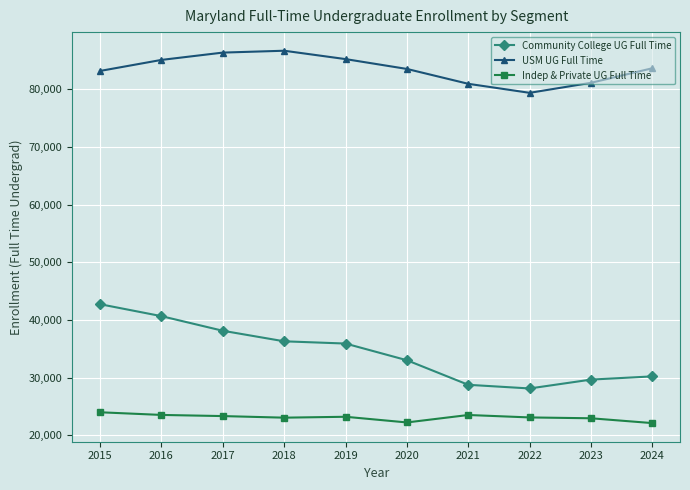

Rank the series by their average value, from highest to lowest.

USM UG Full Time, Community College UG Full Time, Indep & Private UG Full Time